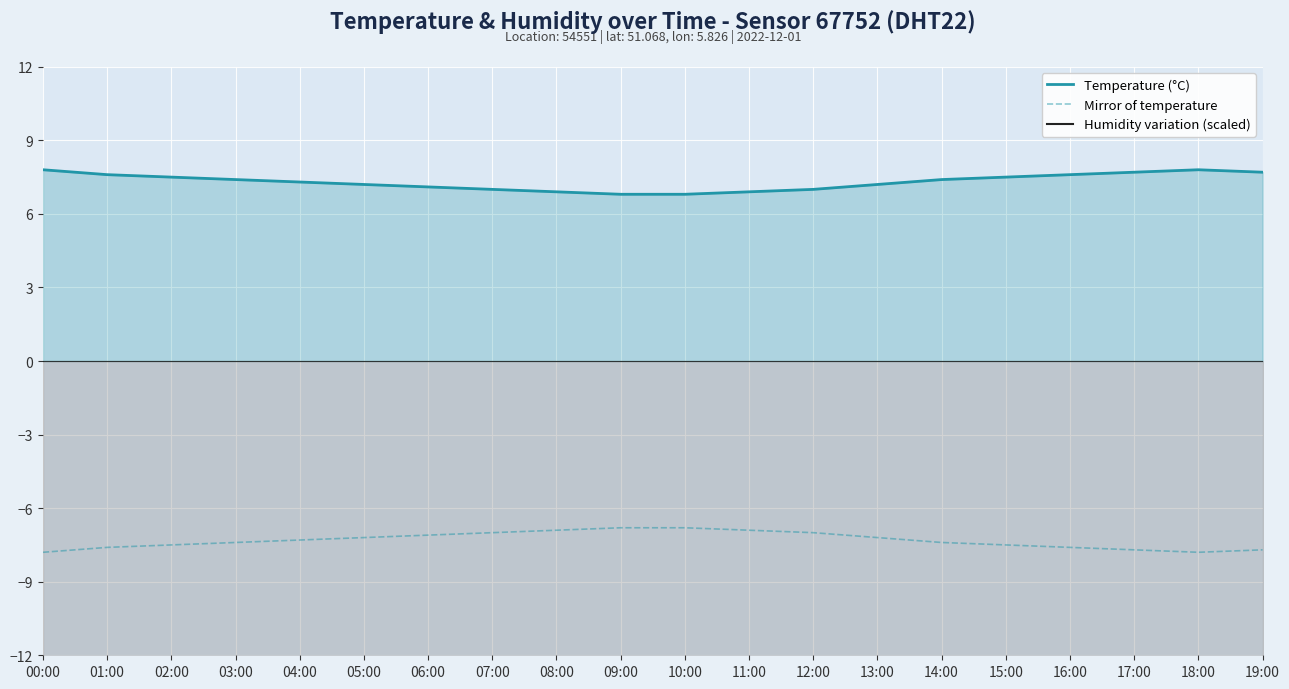

Reading left to right, transcribe all the data shown in this chart.

Temperature (°C): 00:00=7.8	01:00=7.6	02:00=7.5	03:00=7.4	04:00=7.3	05:00=7.2	06:00=7.1	07:00=7.0	08:00=6.9	09:00=6.8	10:00=6.8	11:00=6.9	12:00=7.0	13:00=7.2	14:00=7.4	15:00=7.5	16:00=7.6	17:00=7.7	18:00=7.8	19:00=7.7
Mirror of temperature: 00:00=-7.8	01:00=-7.6	02:00=-7.5	03:00=-7.4	04:00=-7.3	05:00=-7.2	06:00=-7.1	07:00=-7.0	08:00=-6.9	09:00=-6.8	10:00=-6.8	11:00=-6.9	12:00=-7.0	13:00=-7.2	14:00=-7.4	15:00=-7.5	16:00=-7.6	17:00=-7.7	18:00=-7.8	19:00=-7.7
Humidity variation (scaled): 00:00=-27.0	01:00=-27.0	02:00=-27.0	03:00=-27.0	04:00=-27.0	05:00=-27.0	06:00=-27.0	07:00=-27.0	08:00=-27.0	09:00=-27.0	10:00=-27.0	11:00=-27.0	12:00=-27.0	13:00=-27.0	14:00=-27.0	15:00=-27.0	16:00=-27.0	17:00=-27.0	18:00=-27.0	19:00=-27.0